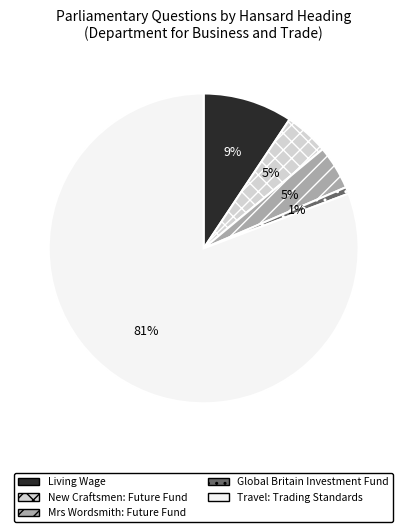

Which slice represents more than half of the pie?

Travel: Trading Standards